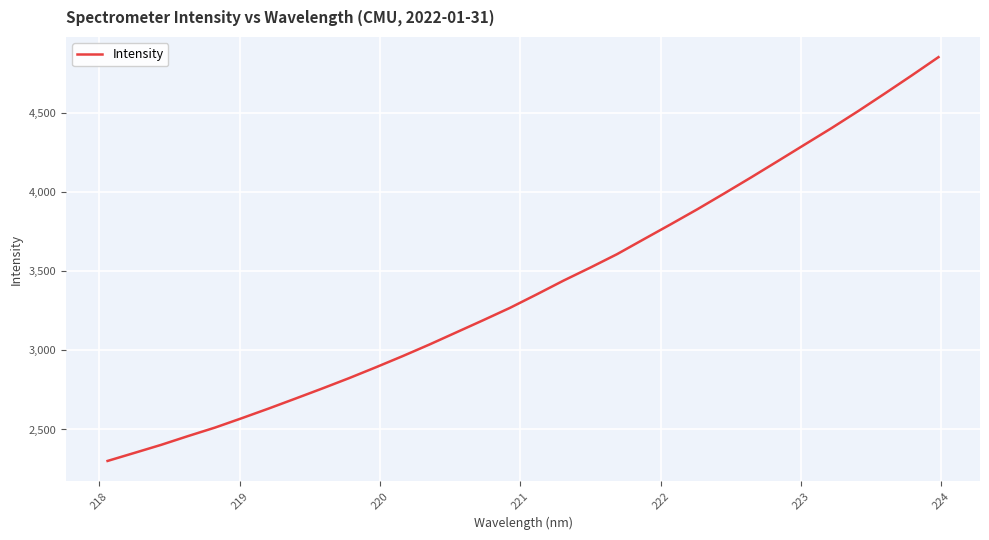

How many lines are shown in the chart?

1